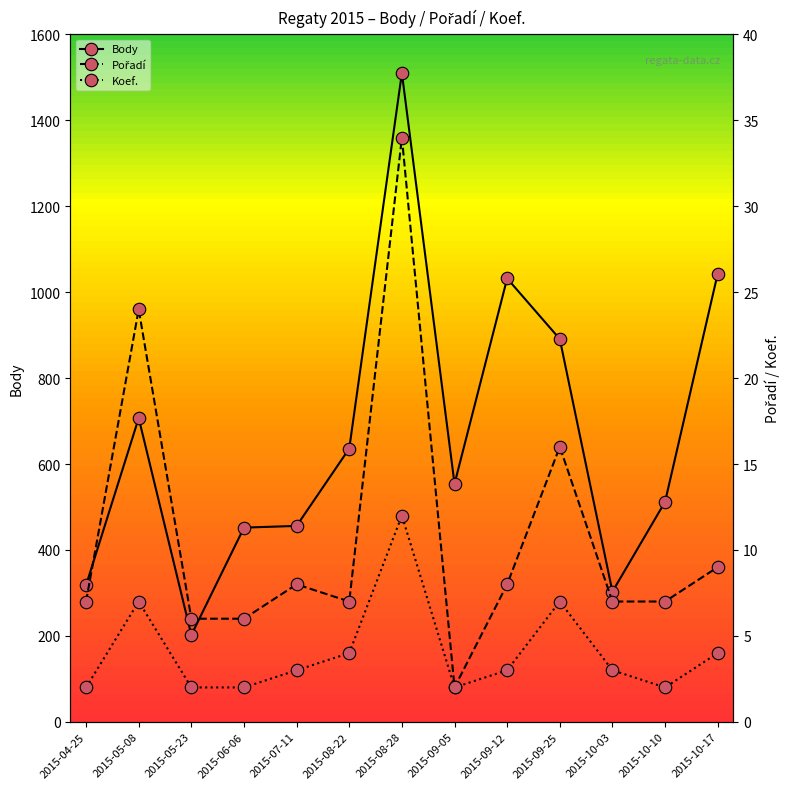

How many lines are shown in the chart?

3